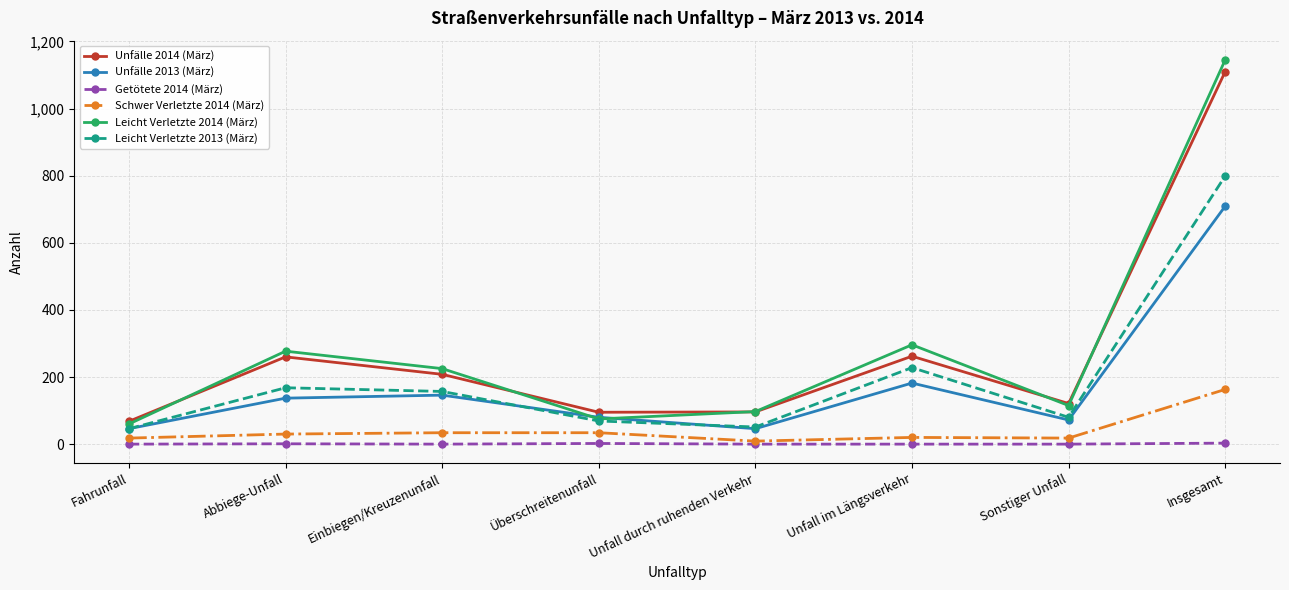

What are all the series names shown in the legend?

Unfälle 2014 (März), Unfälle 2013 (März), Getötete 2014 (März), Schwer Verletzte 2014 (März), Leicht Verletzte 2014 (März), Leicht Verletzte 2013 (März)